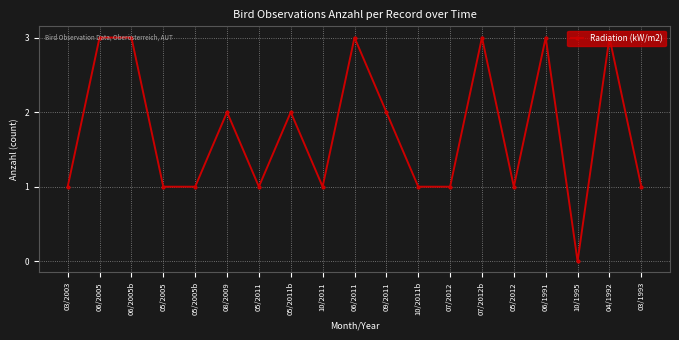

What is the change in value from 05/2012 to 04/1992?

+2